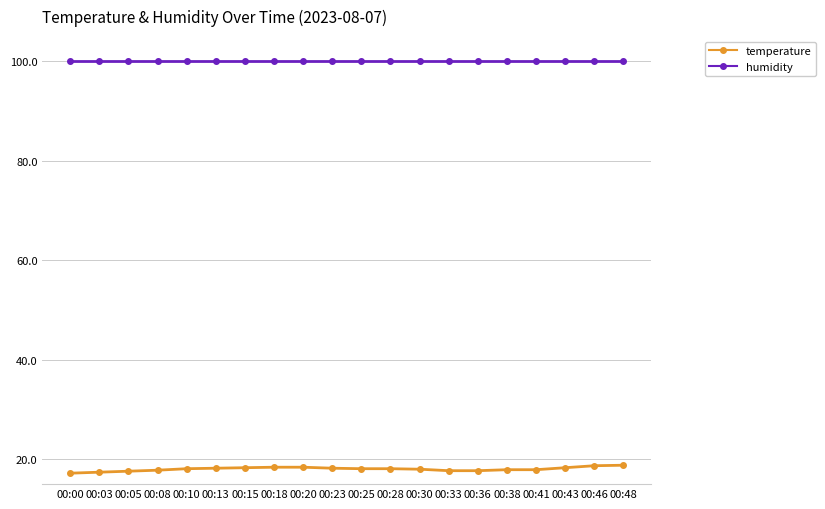

How many data points does each series have?

20